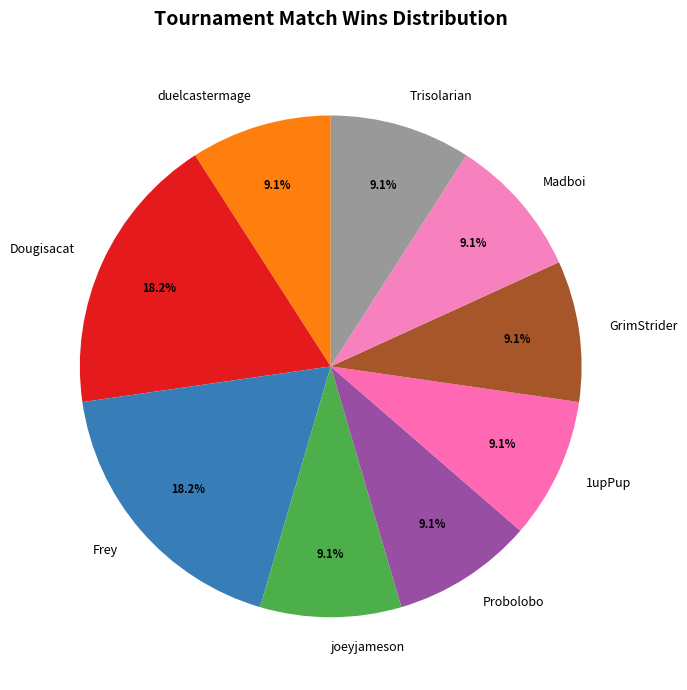

Is there a majority slice in this chart?

No